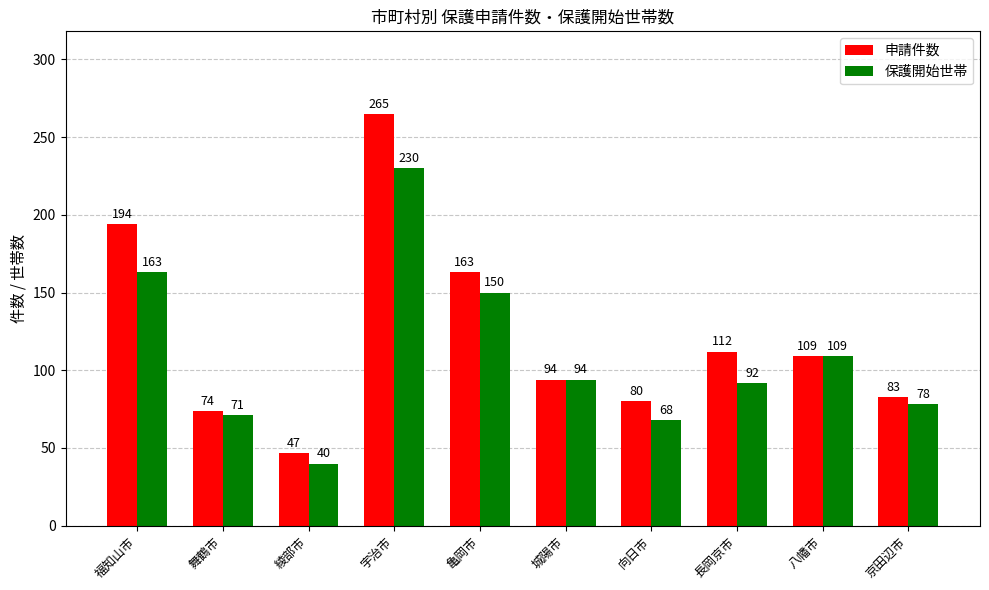

List the series in order of their peak value, highest first.

申請件数, 保護開始世帯